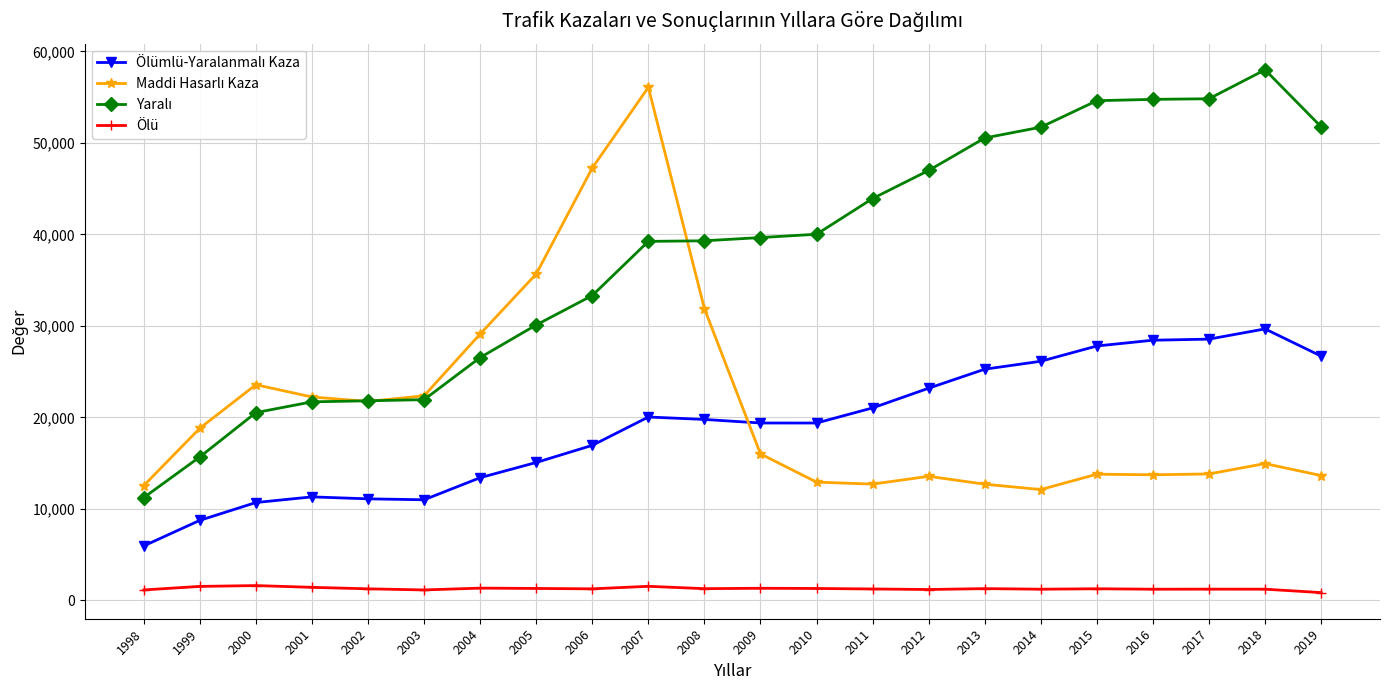

At how many categories does at least one series exceed 4194?

22